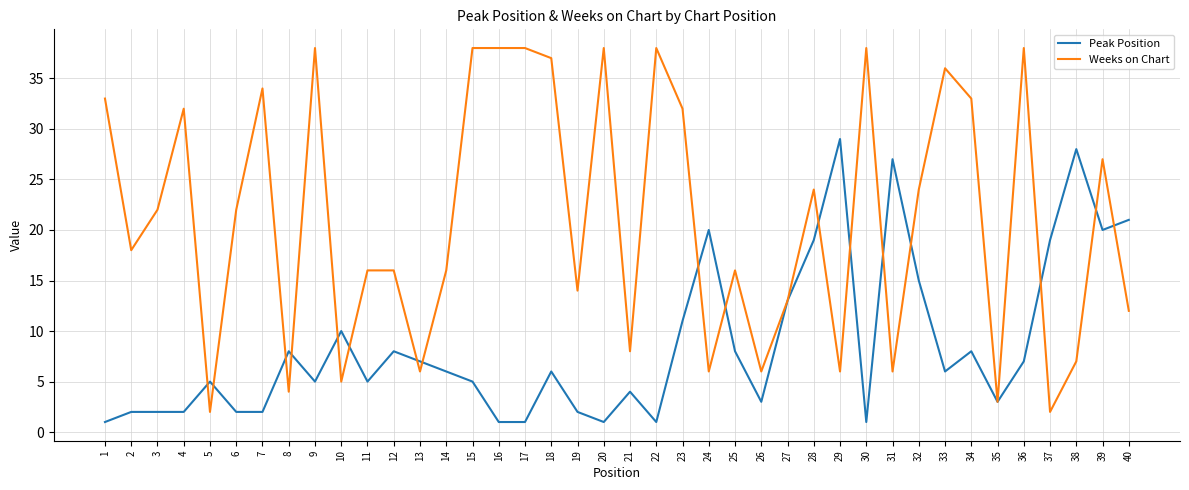

Which series changed the most between 3 and 23?

Weeks on Chart